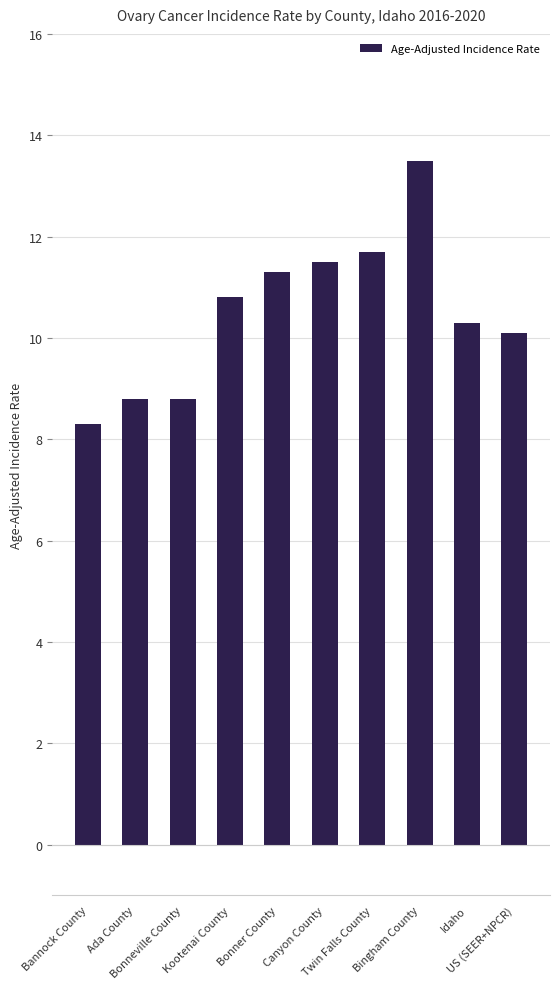

What is the label of the 1st bar from the left?

Bannock County